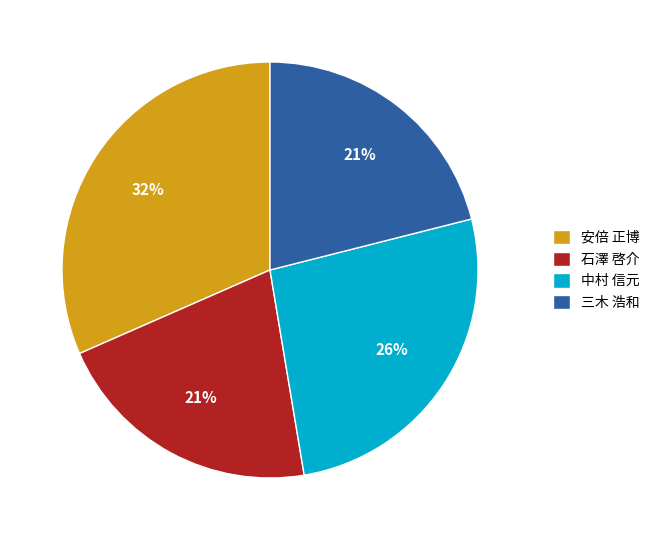

How many segments does this pie chart have?

4